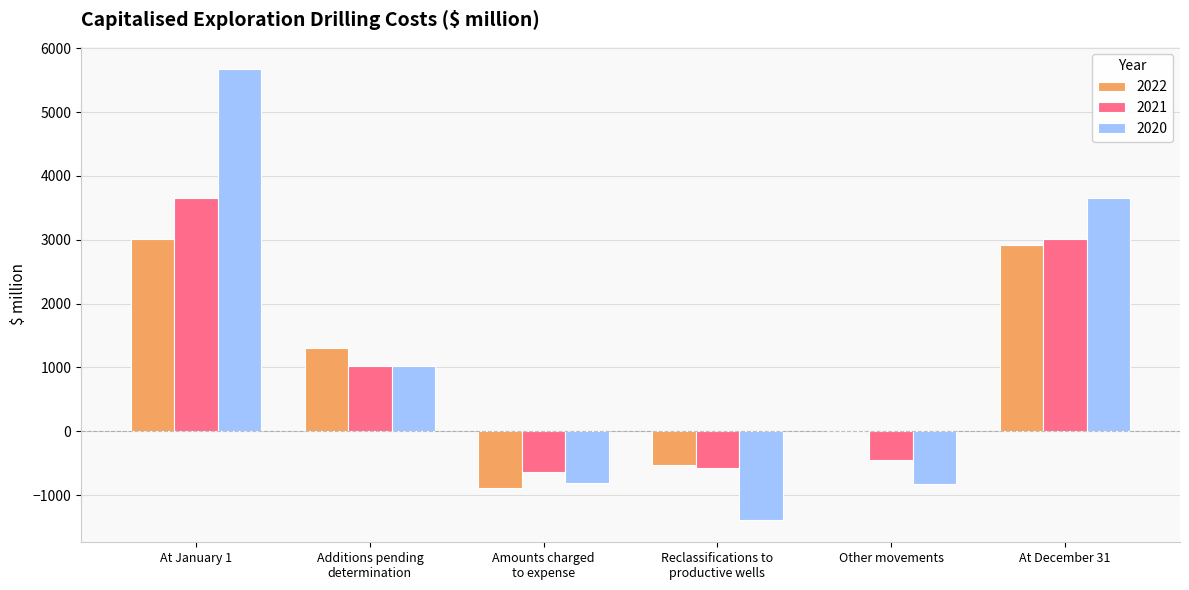

Is the value of 2020 at Additions pending
determination greater than the value of 2021 at Other movements?

Yes